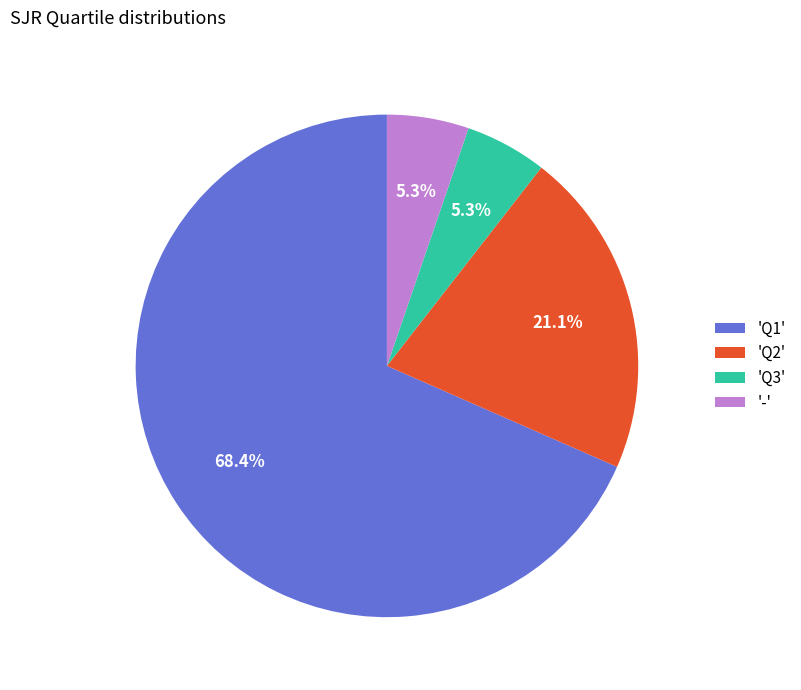

Which slice is the largest?

'Q1'